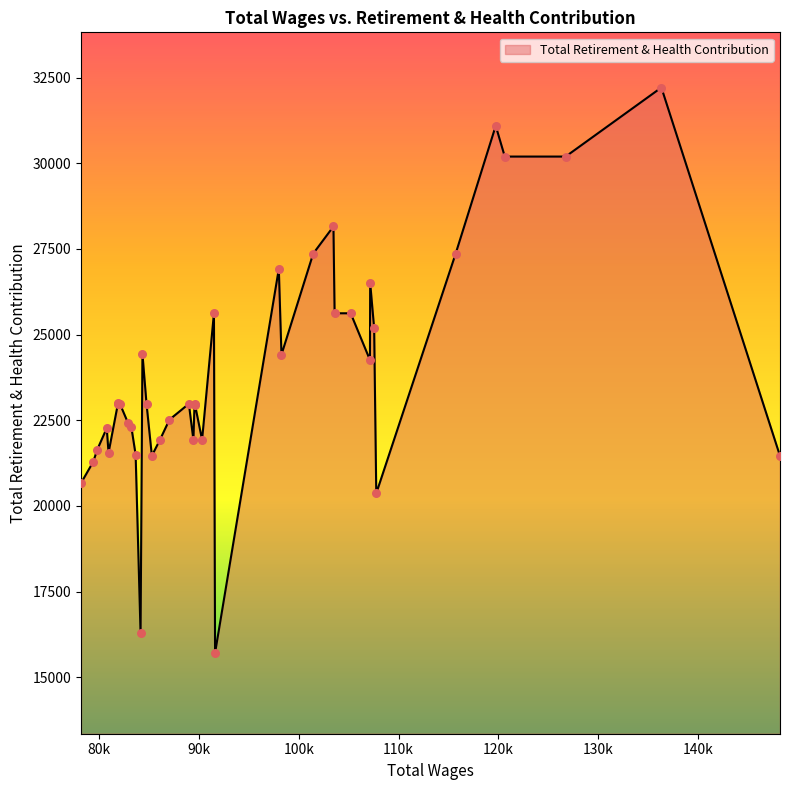

What is the greatest value displayed?

32208